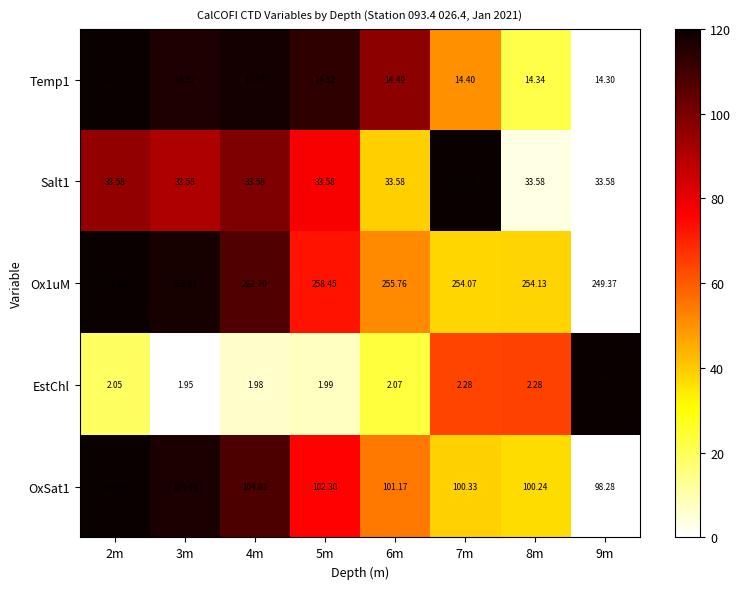

Is the value of Temp1 at 8m greater than the value of Ox1uM at 4m?

No